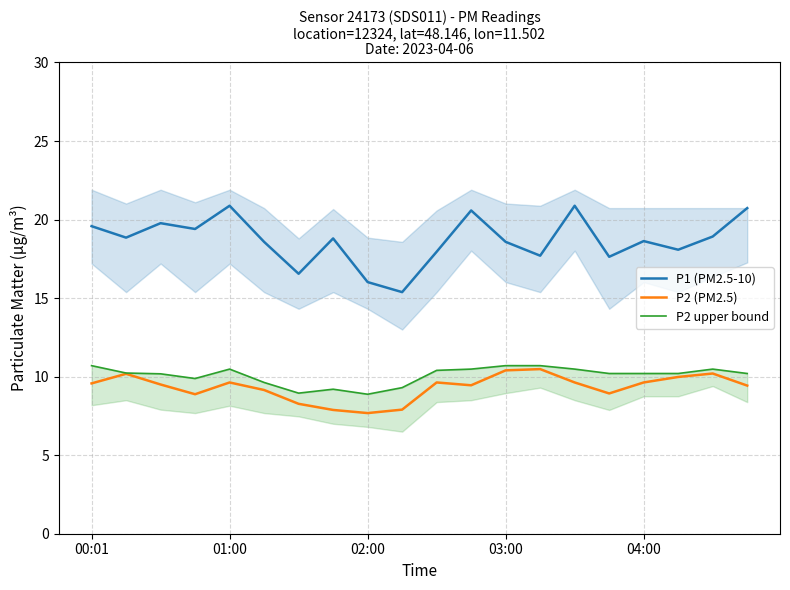

What is the value of the P2 (PM2.5) point at the 14th from the left?

10.5